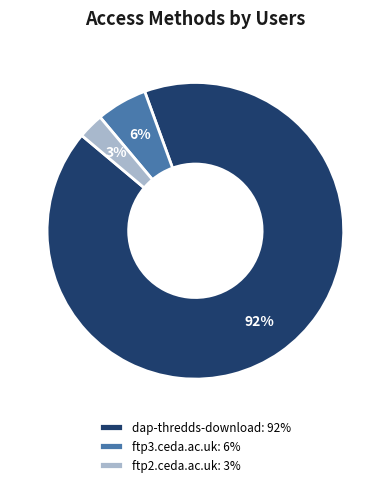

Rank the categories by value from highest to lowest.

dap-thredds-download, ftp3.ceda.ac.uk, ftp2.ceda.ac.uk